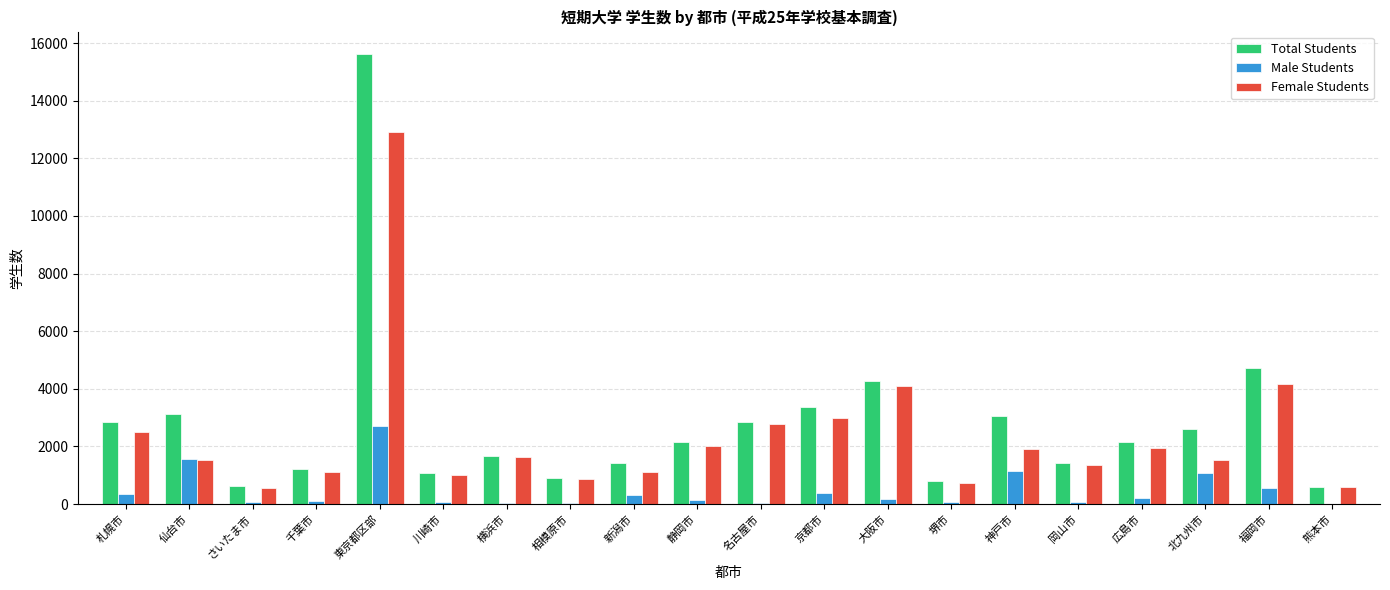

What is the spread (max minus min) of values at 横浜市?

1633